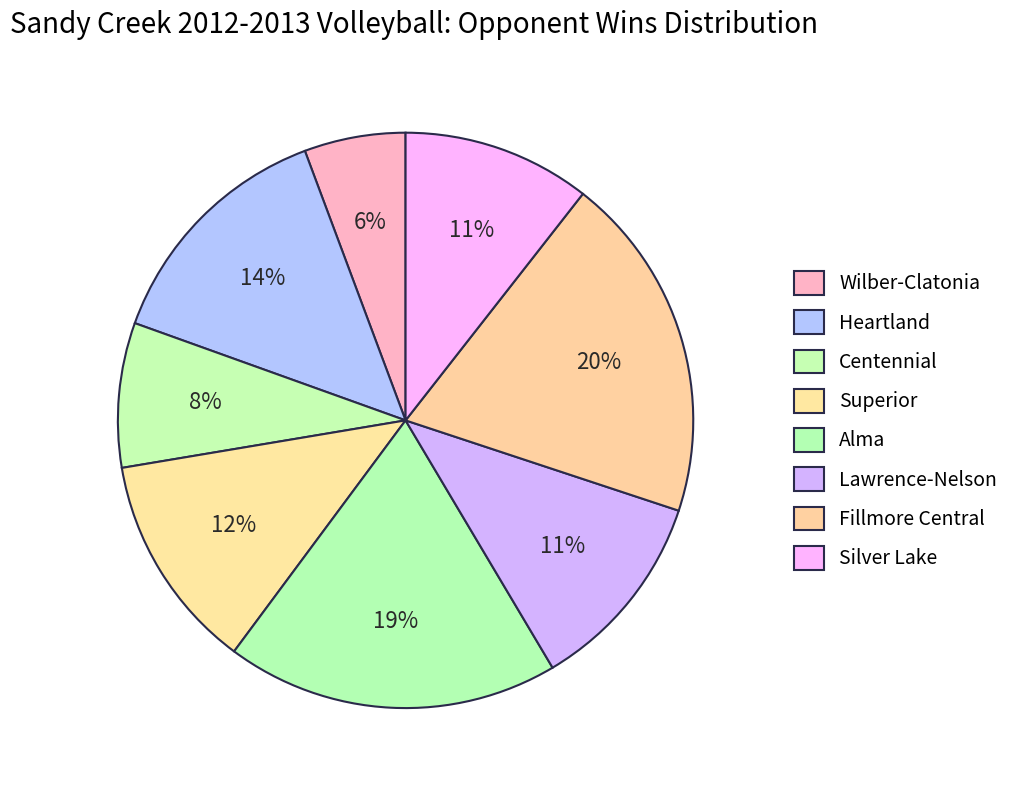

To the nearest percent, what is the average slice percentage?

12%